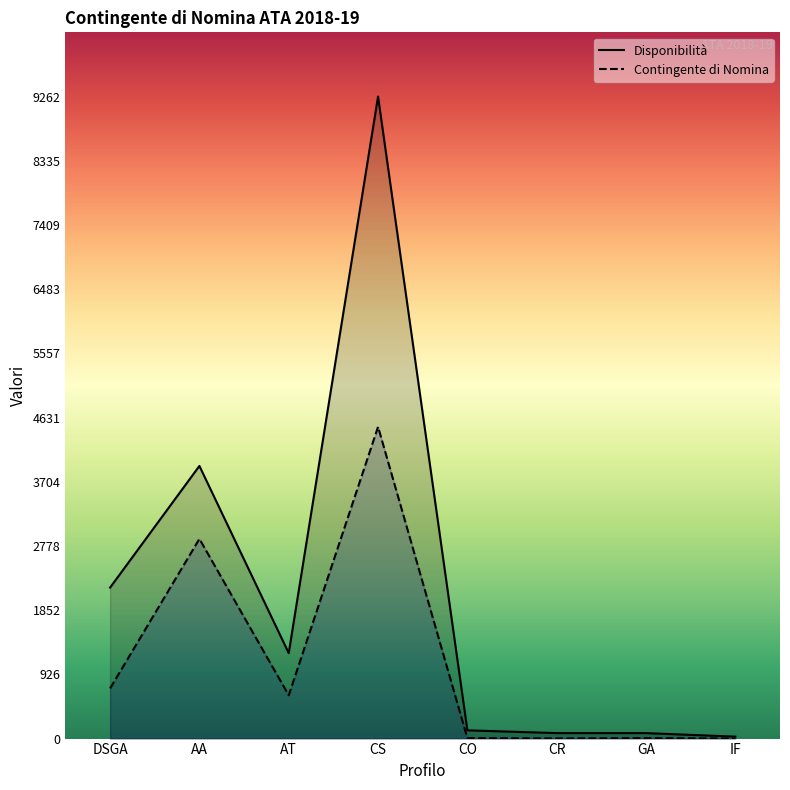

How many lines are shown in the chart?

2